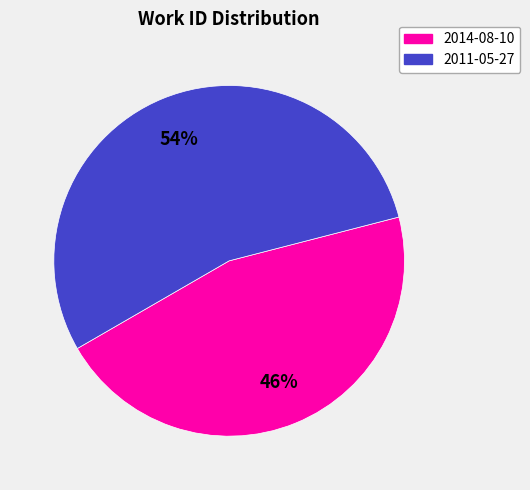

Is it true that 2014-08-10 is 60% of the pie?

False